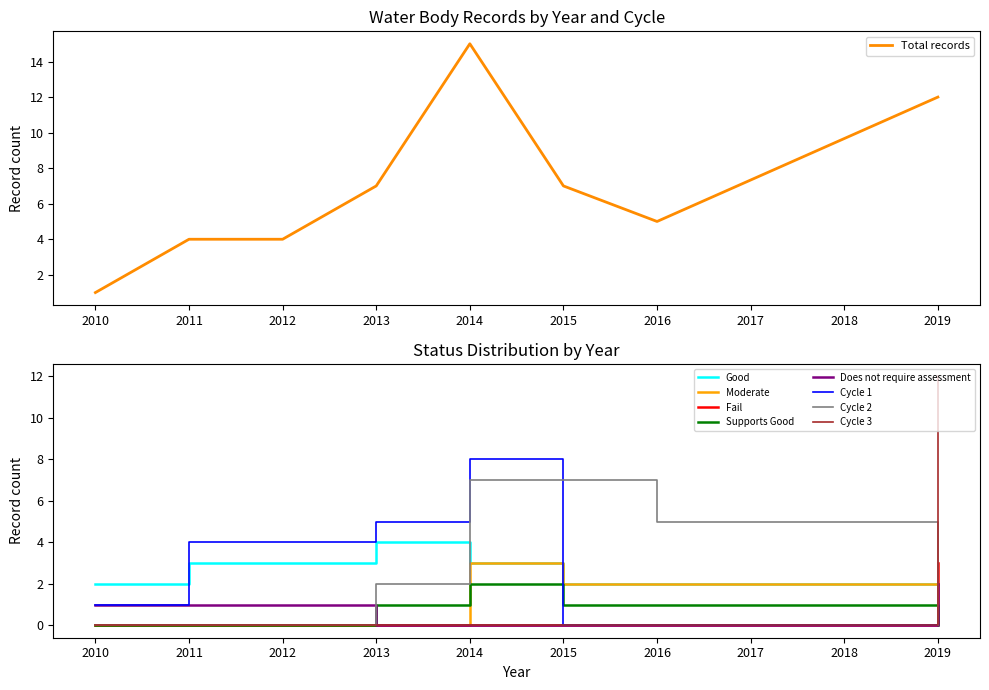

True or false: Cycle 3 and Cycle 1 cross at least once.

False